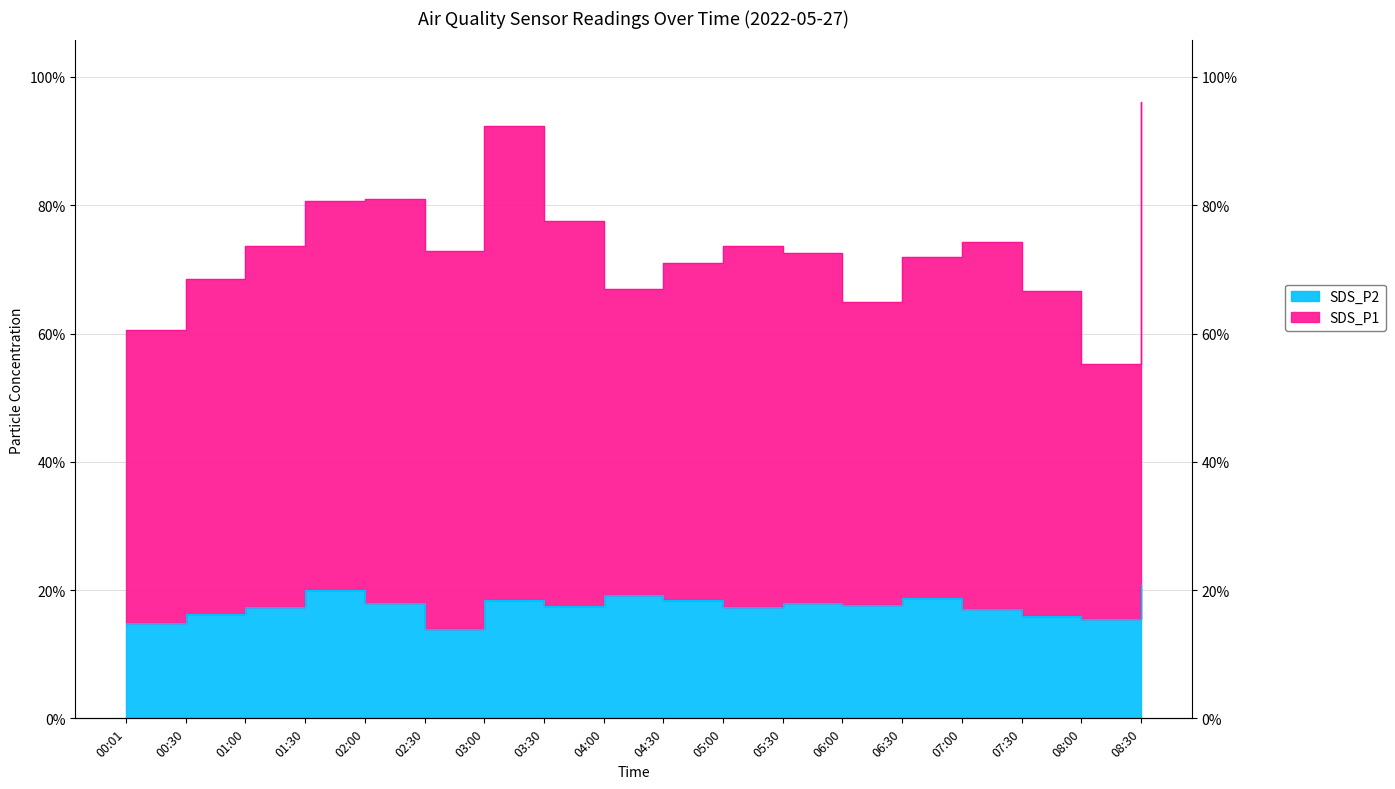

What is the label of the 18th point from the right?

00:01